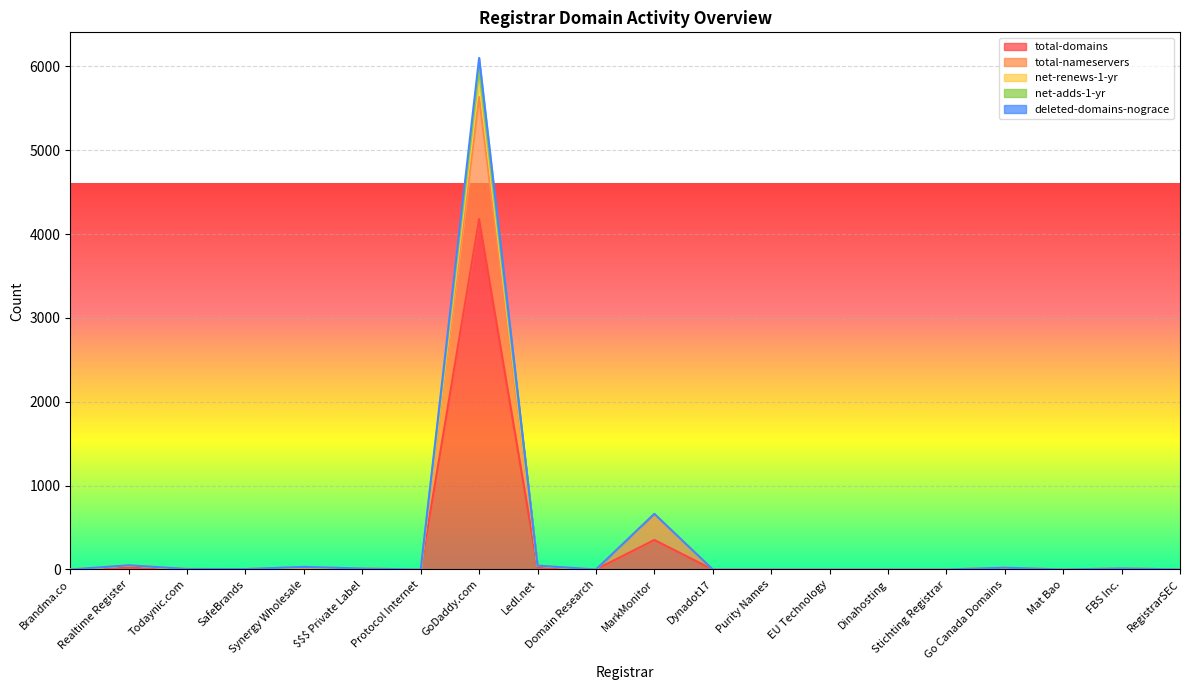

The net-renews-1-yr series shows 5 at FBS Inc.. True or false?

False